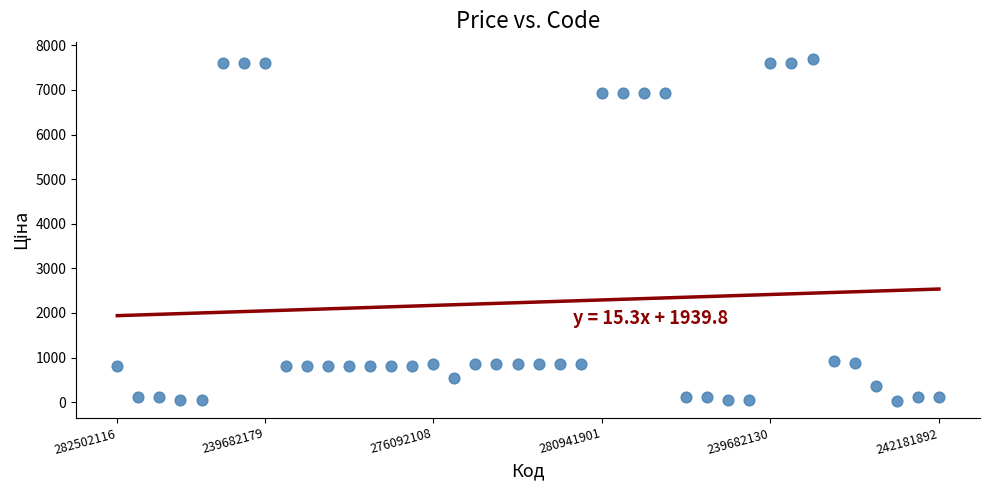

What is the range of Y values (max minus min)?

7661.2